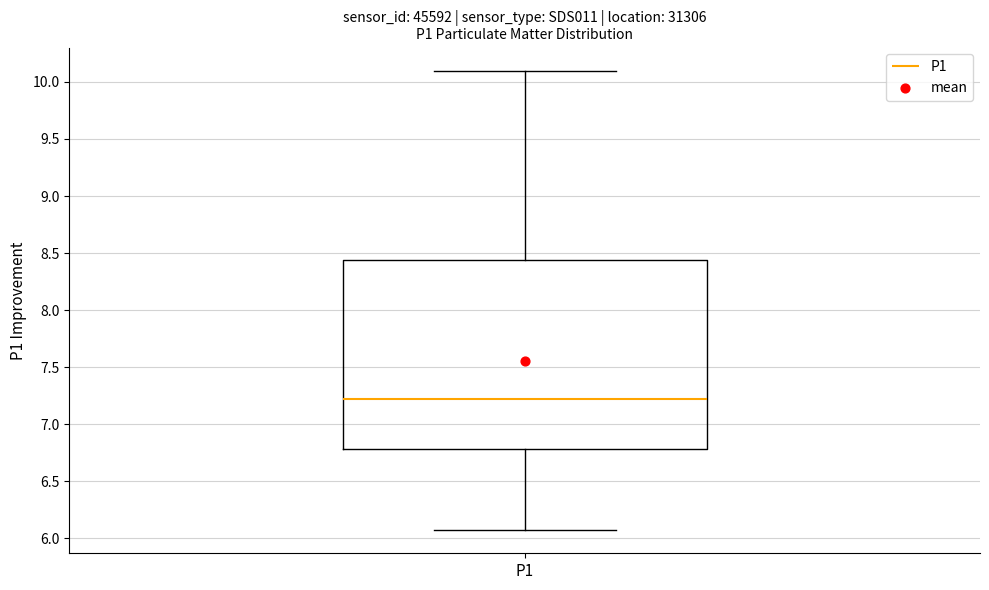

Read this box plot against the y-axis: the position of the median line, the range covered by the box, and the ends of both whiskers. The values are not printed on the chart, so give them approximately, as read against the axis.

median 7.25, box 6.80 to 8.45, whiskers 6.05 to 10.10